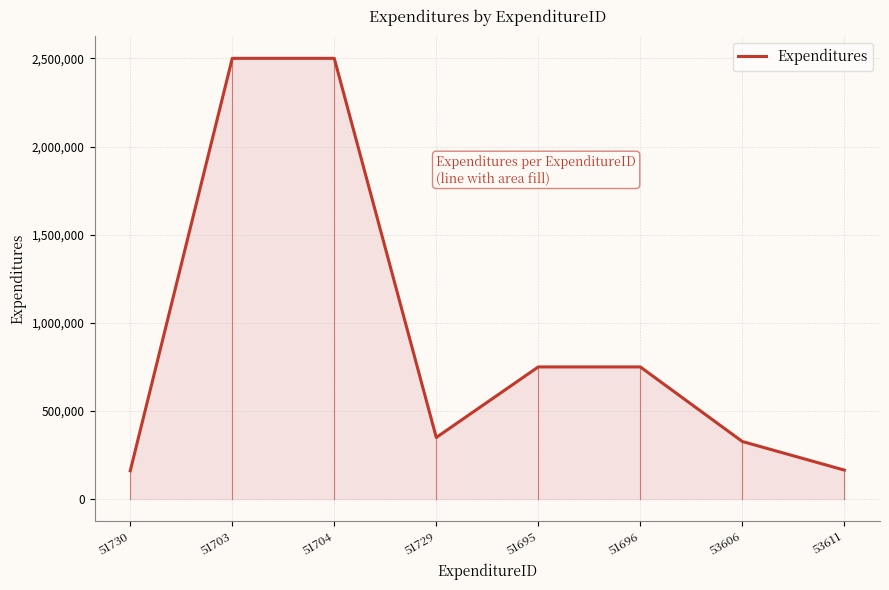

What is the difference between the maximum and minimum values?

2338918